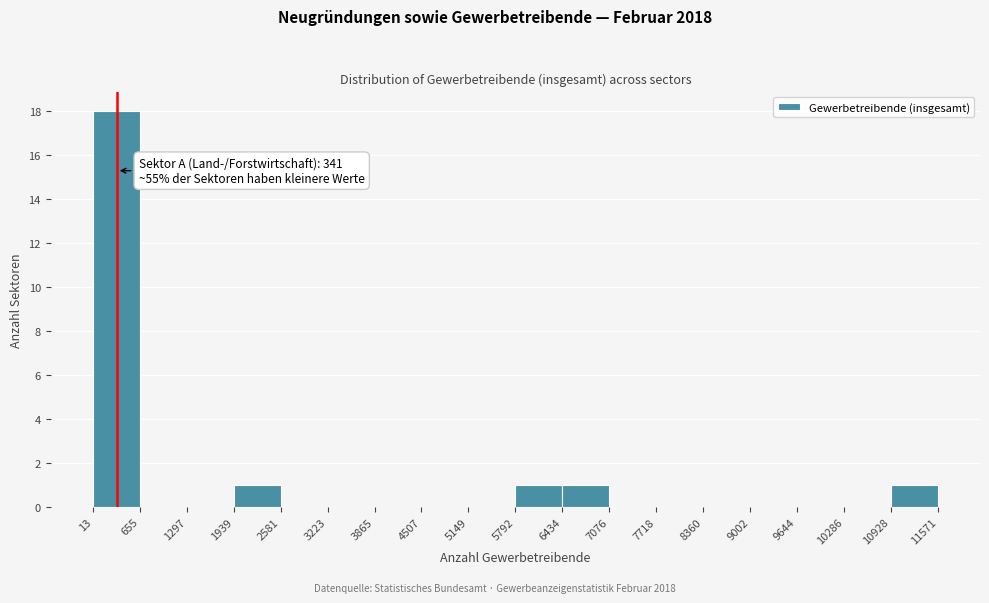

Which range on the x-axis has the tallest bar?

13 to 655